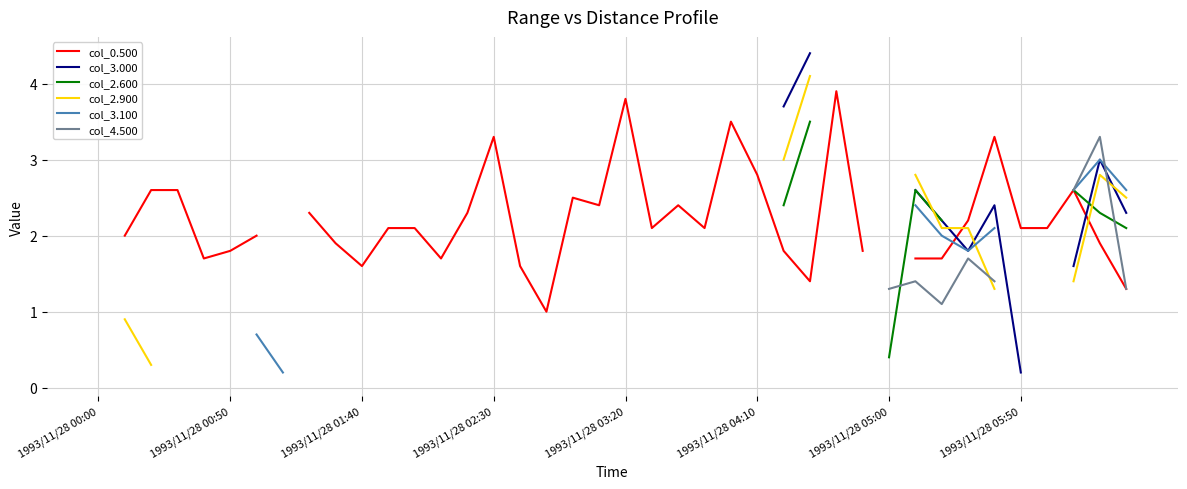

What value does the col_0.500 series have at 23?

2.1